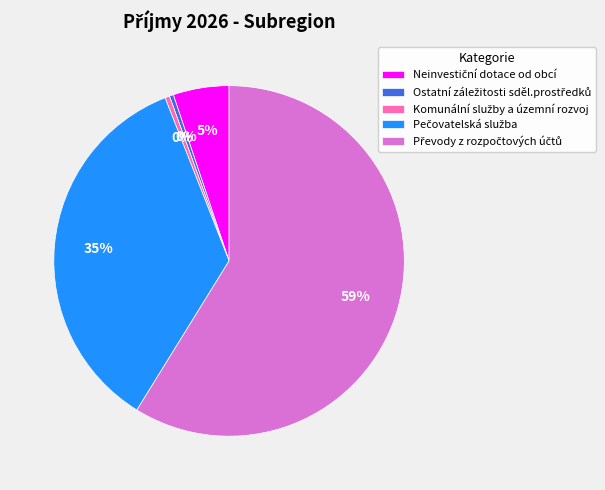

To the nearest percent, what is the average slice percentage?

20%